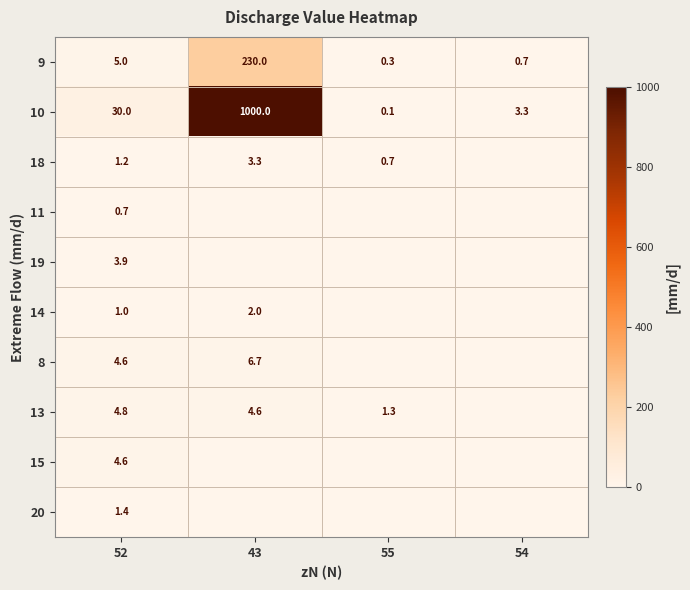

What is the approximate value of 9 at 43?

230.0